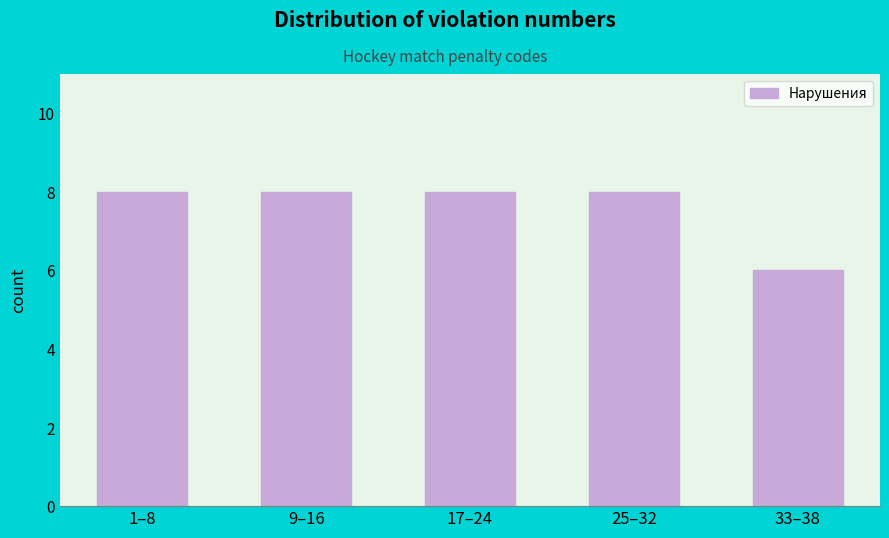

Reading right to left, extract all data points from this chart.

6	8	8	8	8